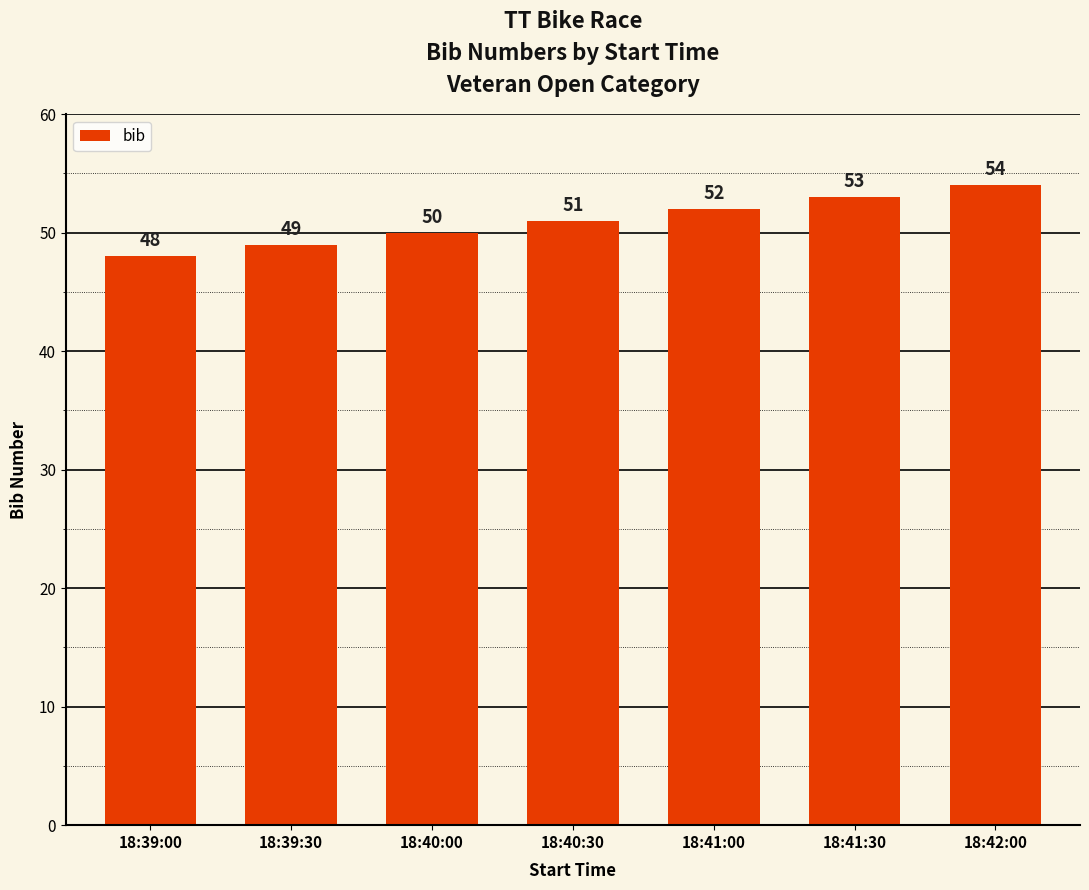

List the labels in order of value, smallest first.

18:39:00, 18:39:30, 18:40:00, 18:40:30, 18:41:00, 18:41:30, 18:42:00